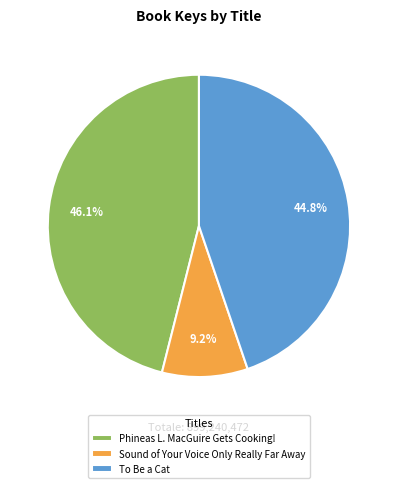

Which has a higher value, Phineas L. MacGuire Gets Cooking! or To Be a Cat?

Phineas L. MacGuire Gets Cooking!